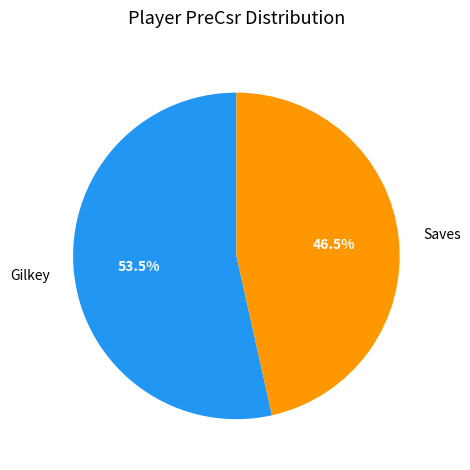

How many slices are in this pie chart?

2